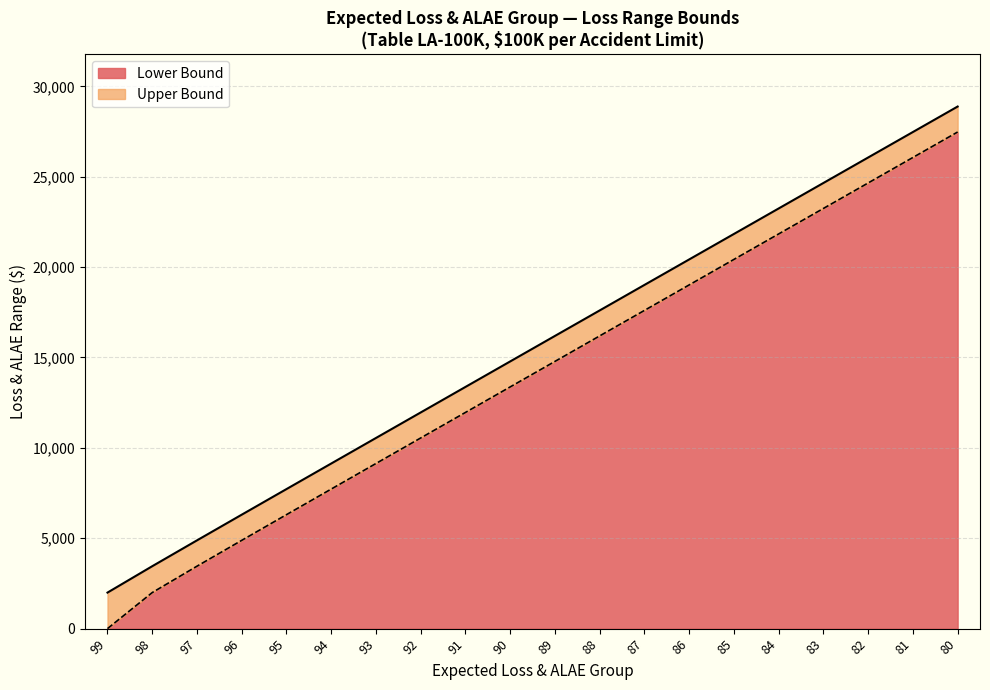

Which category has the highest value in the Upper Bound series?

80